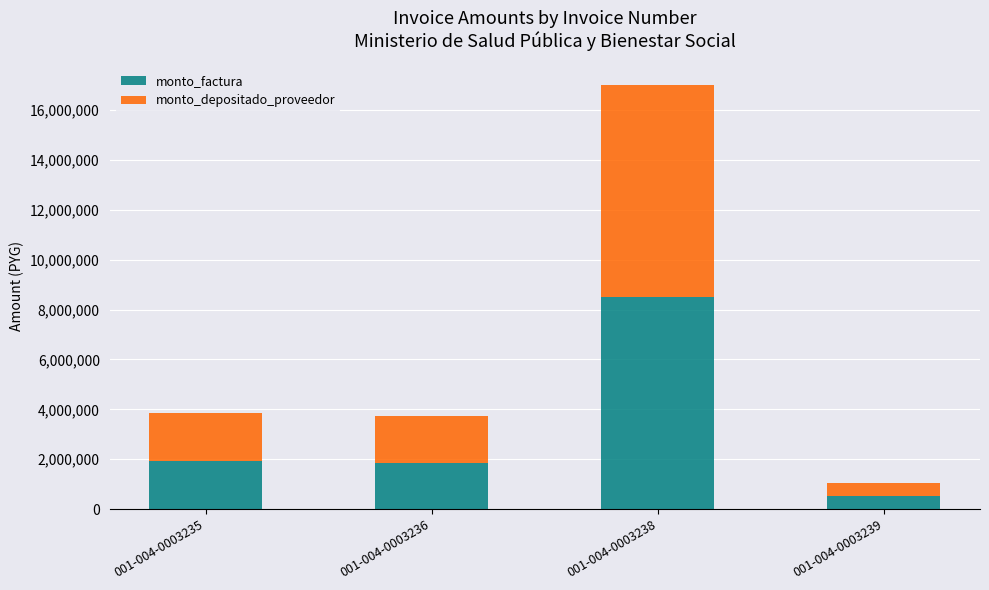

How many bars are there in total?

4